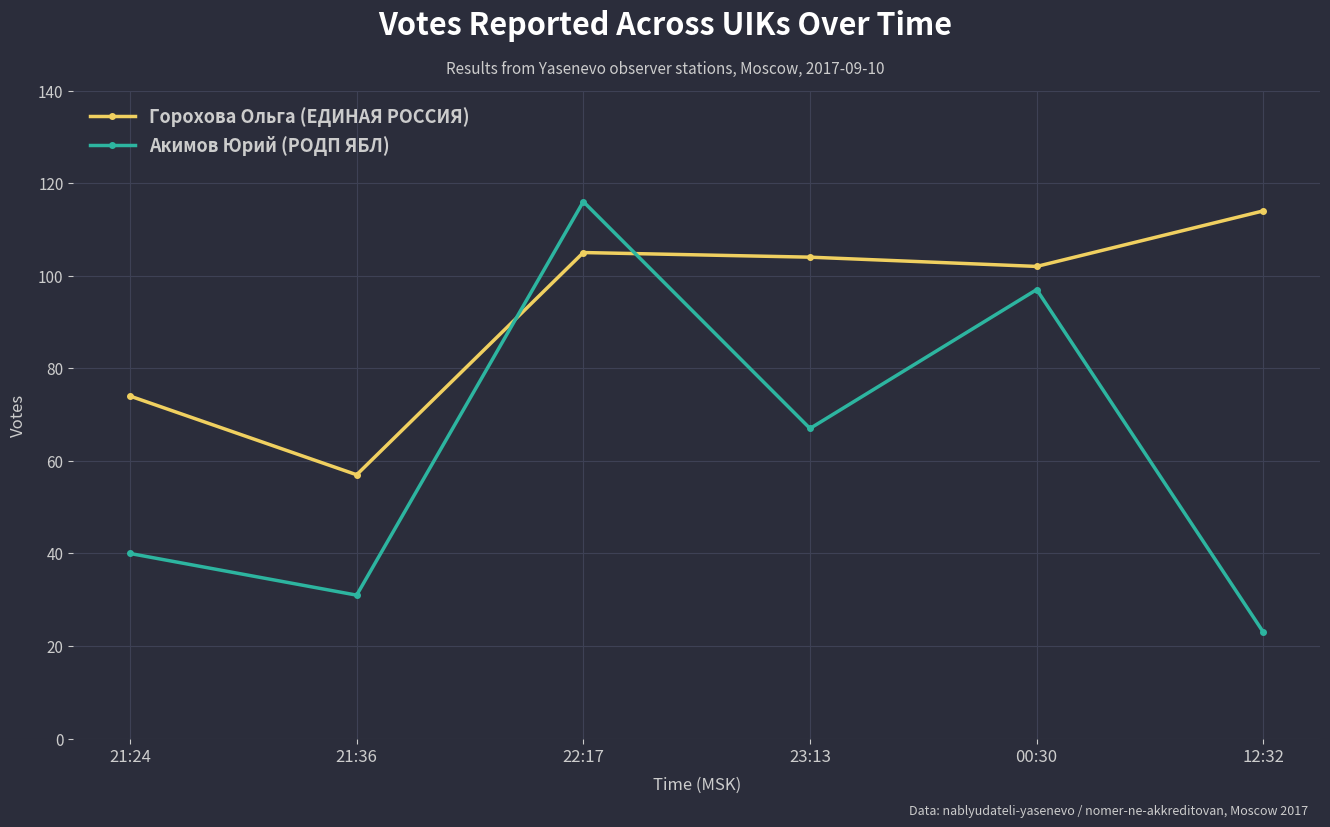

What are all the series names shown in the legend?

Горохова Ольга (ЕДИНАЯ РОССИЯ), Акимов Юрий (РОДП ЯБЛ)